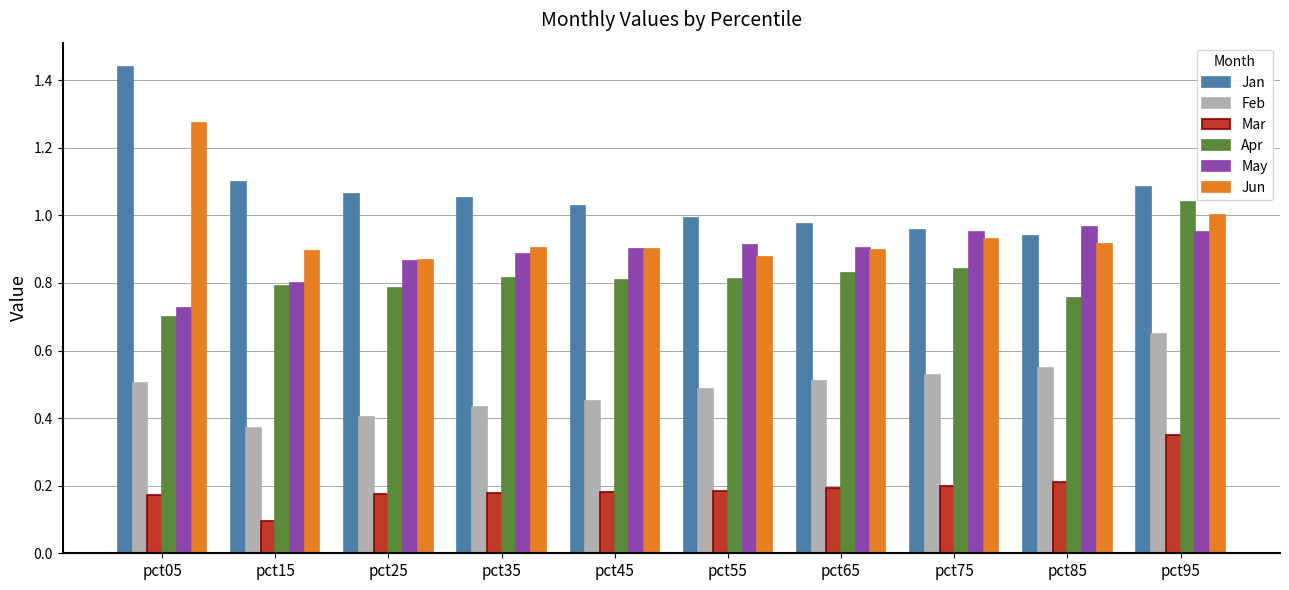

What is the smallest value displayed?

0.1